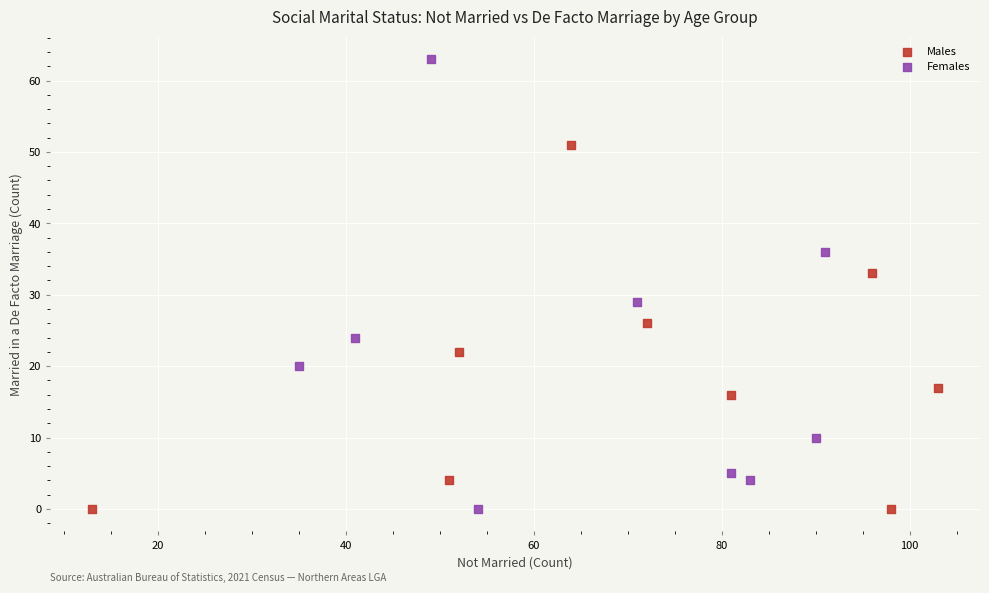

What are all the series names shown in the legend?

Males, Females